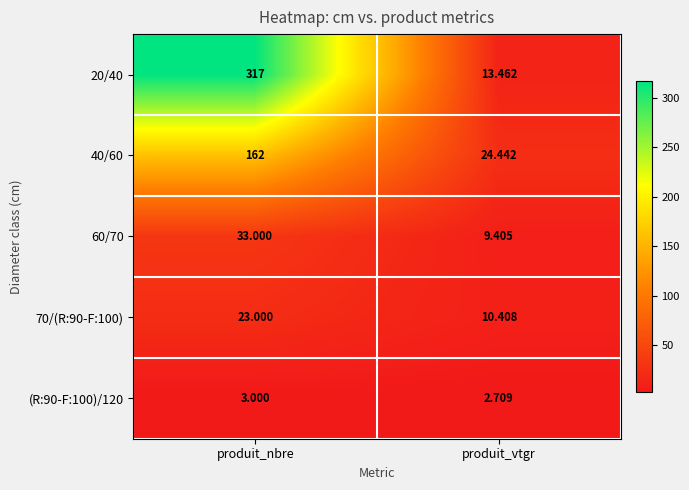

At which category is the sum across all series the highest?

produit_nbre